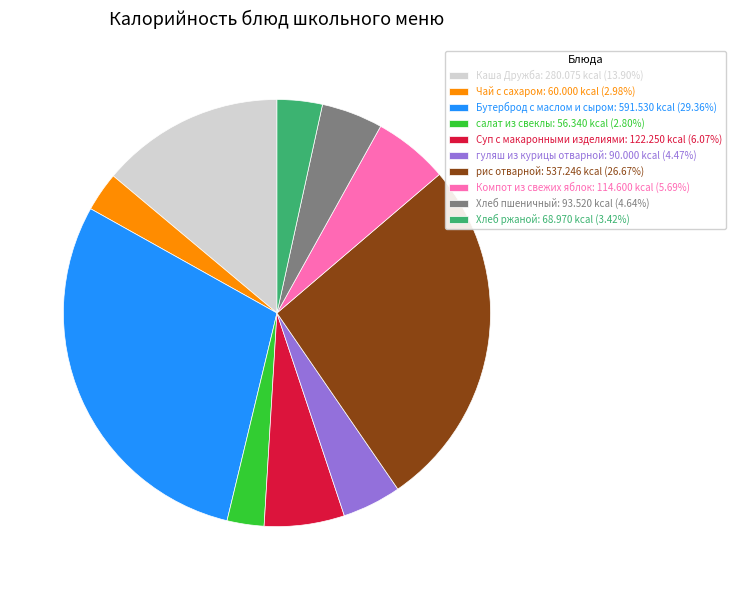

The салат из свеклы slice represents 11% of the pie. True or false?

False